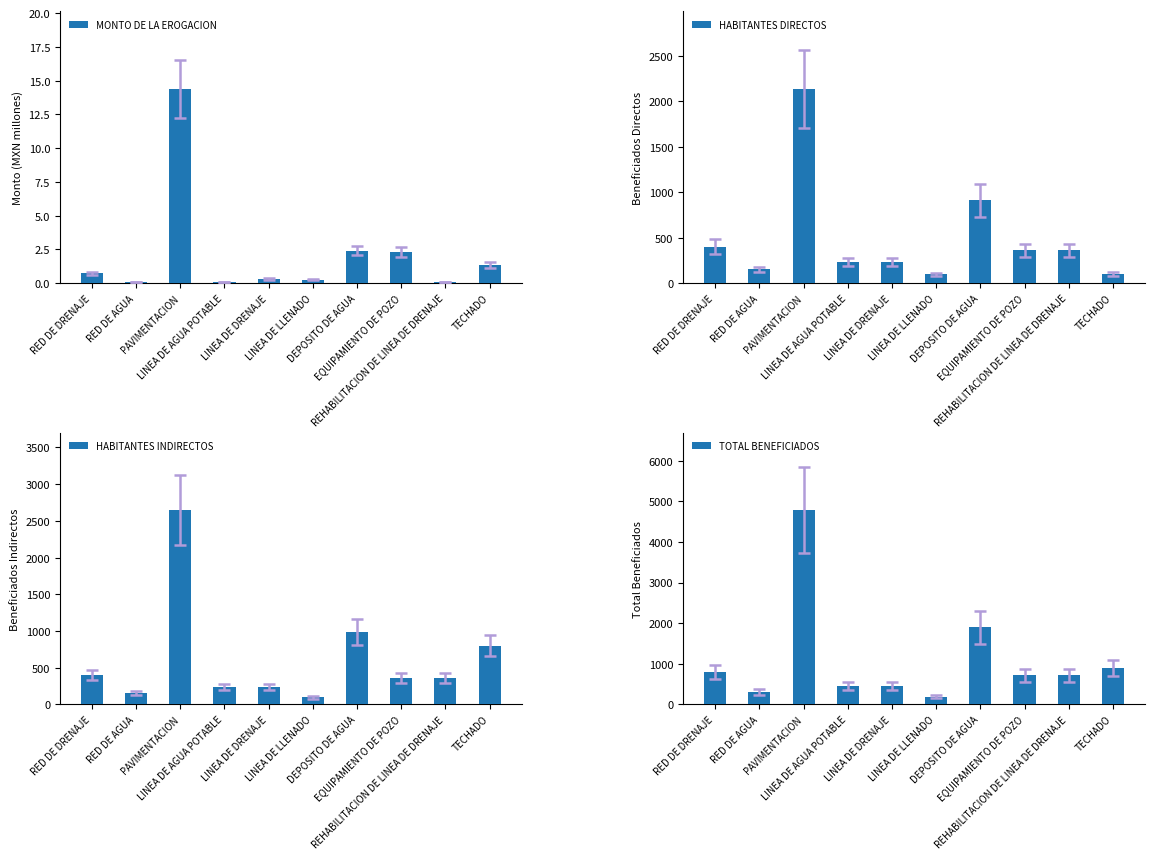

What is the difference between the second highest and minimum values in the HABITANTES DIRECTOS series?

817